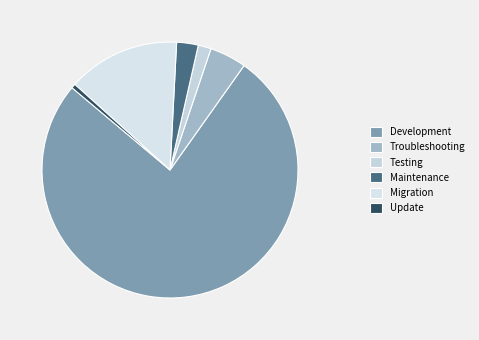

Which slice is the largest?

Development